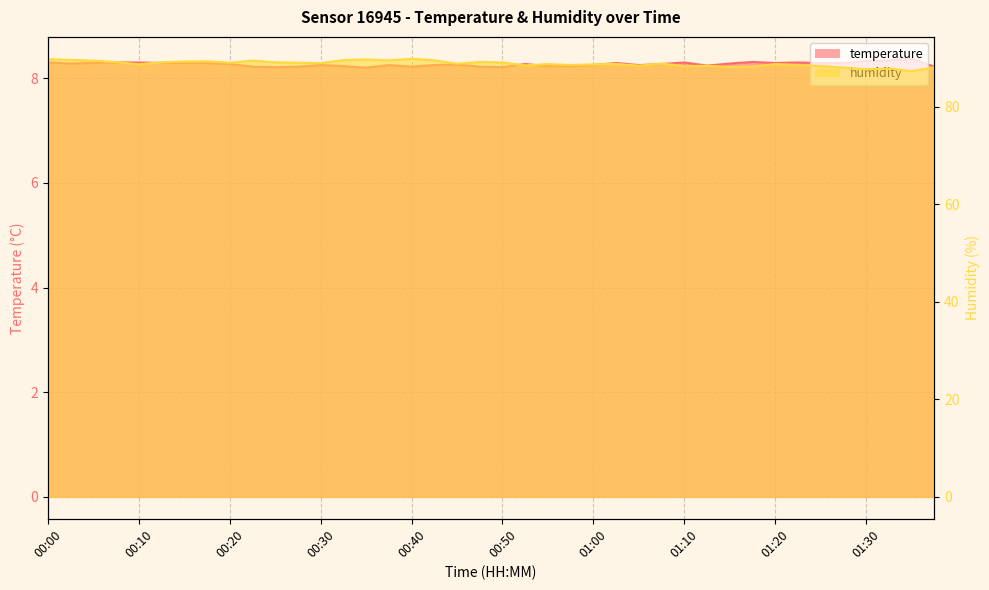

What is the label of the 8th point from the right?

01:20